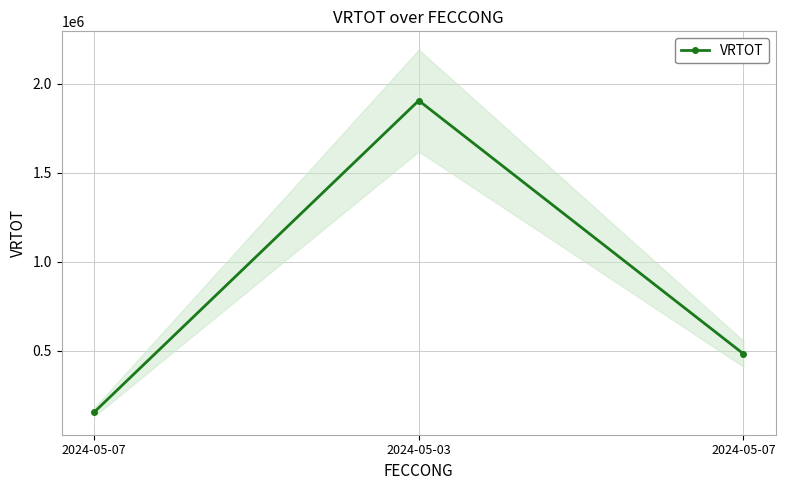

List the labels in order of value, smallest first.

2024-05-07, 2024-05-07, 2024-05-03